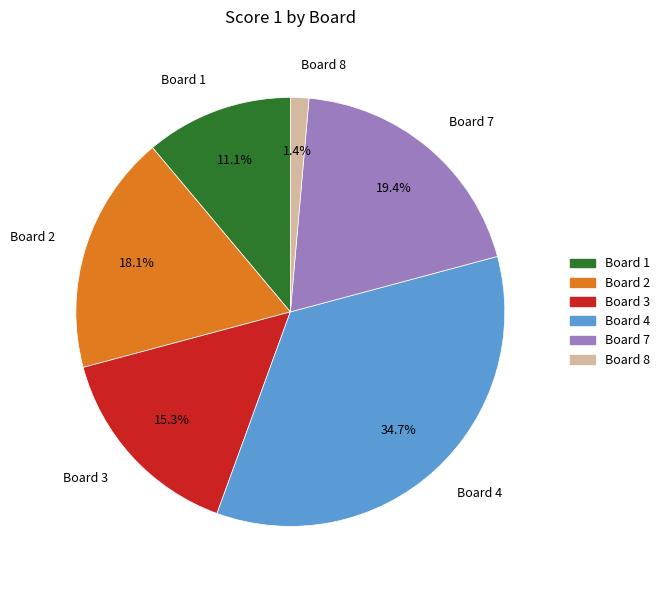

How many slices are in this pie chart?

6